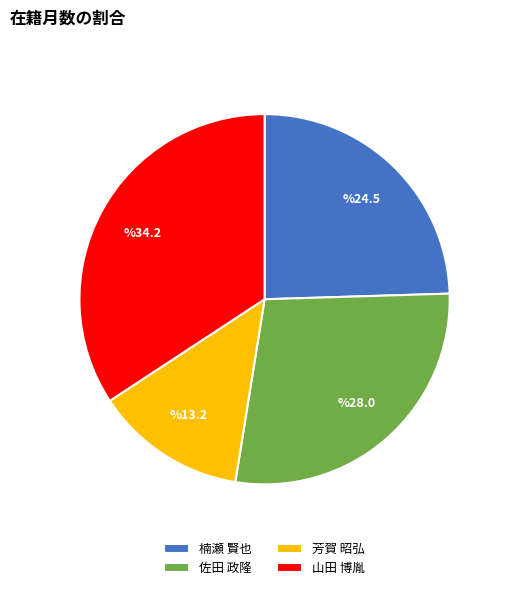

True or false: 楠瀬 賢也 accounts for 25% of the total.

True